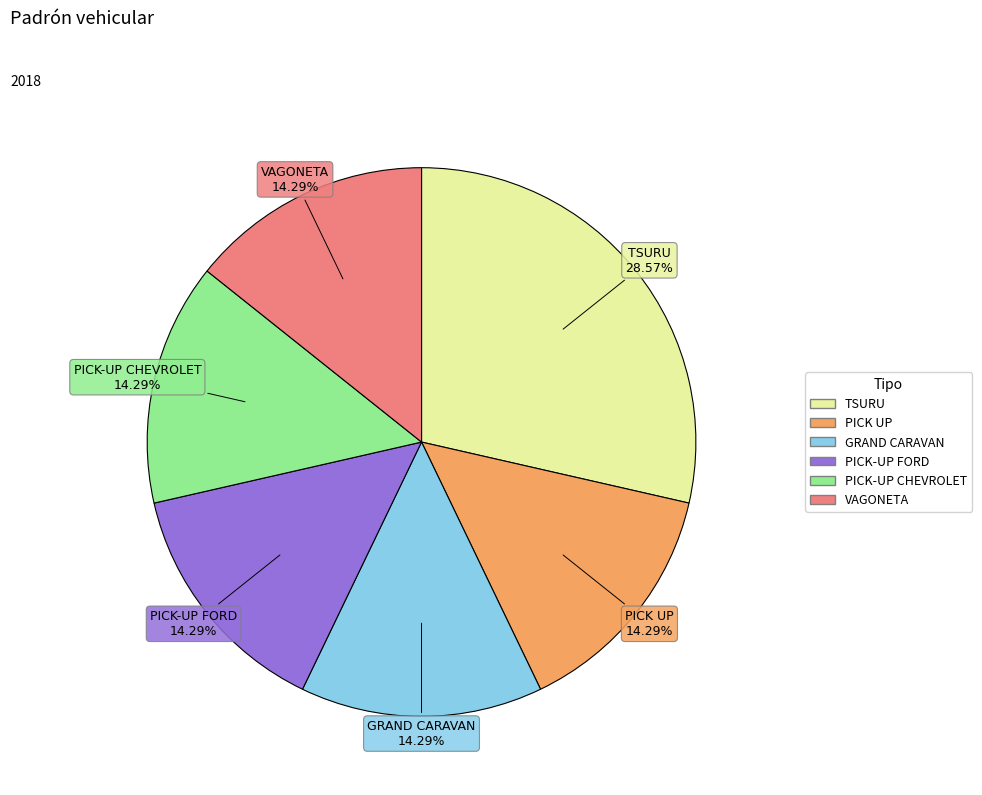

To the nearest percent, what is the difference between the largest and smallest slice percentages?

14%